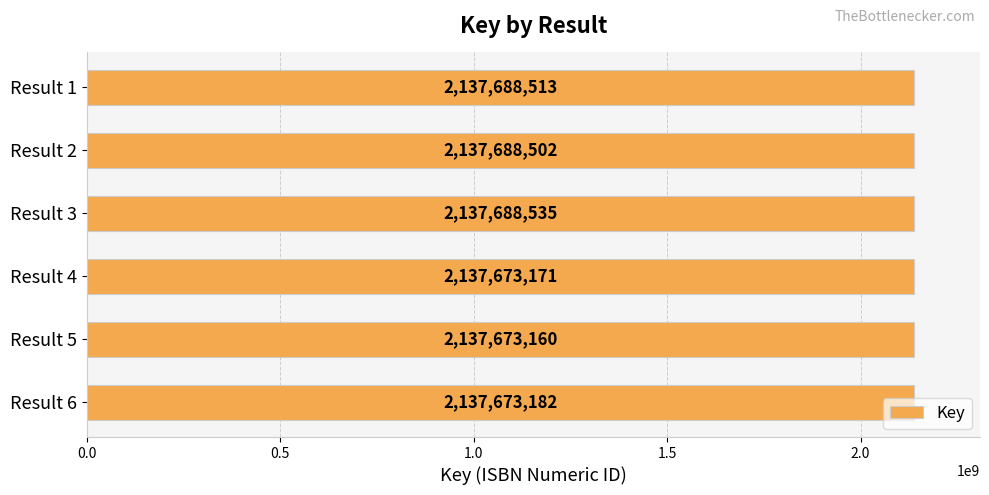

List the labels in order of value, largest first.

Result 3, Result 1, Result 2, Result 6, Result 4, Result 5